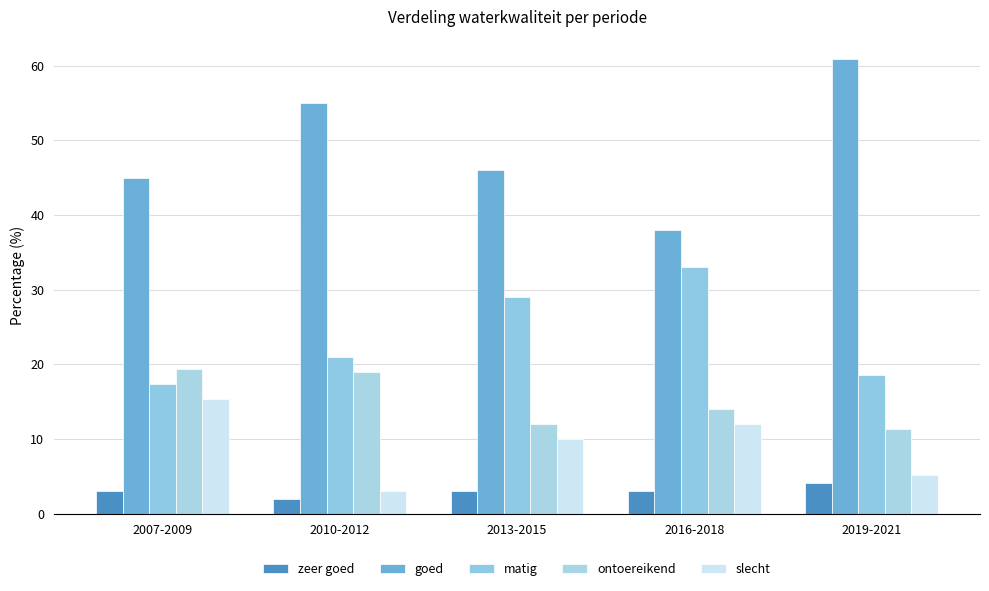

List the series in order of their peak value, lowest first.

zeer goed, slecht, ontoereikend, matig, goed